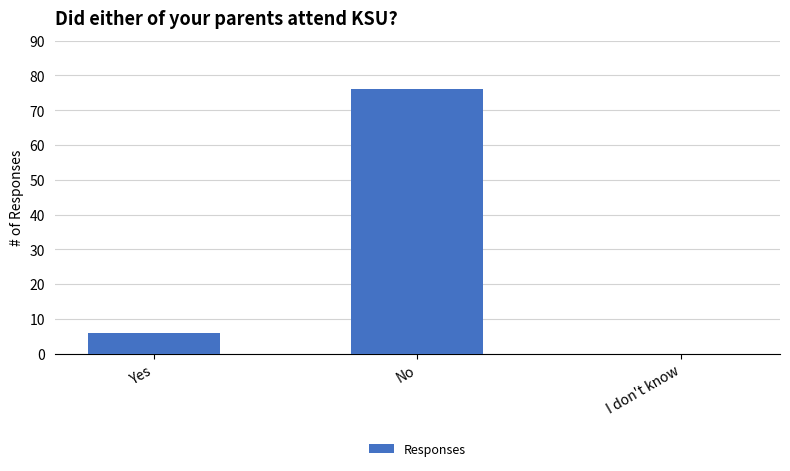

Between I don't know and Yes, which is larger?

Yes